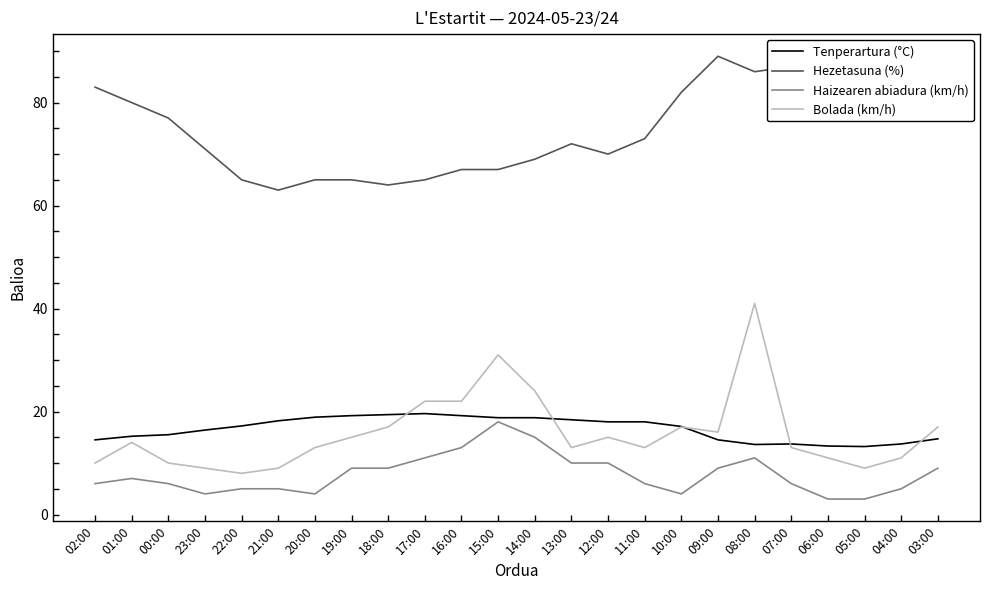

Does the chart have visible grid lines?

No